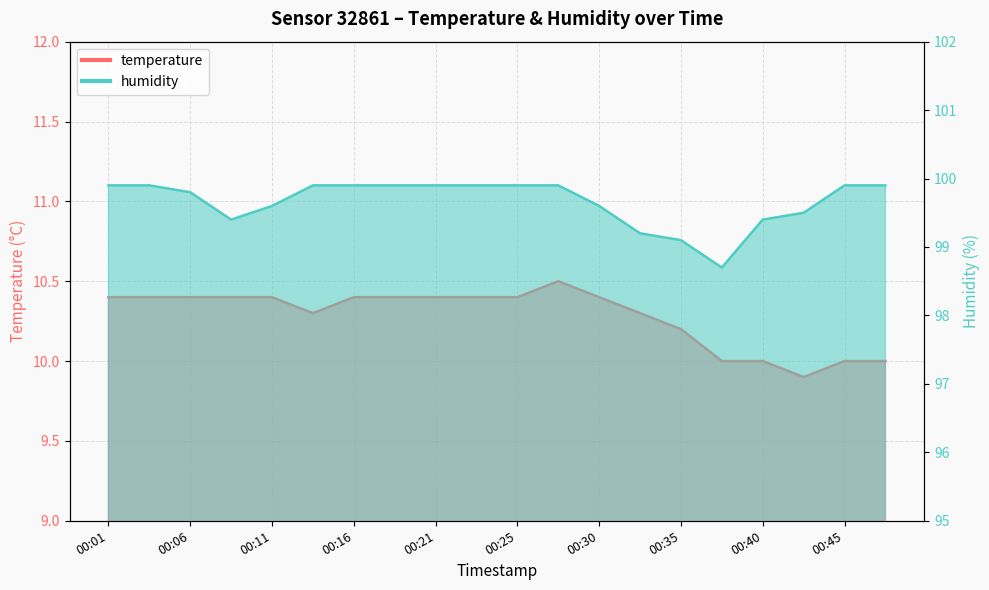

Which series has the largest total across all categories?

humidity